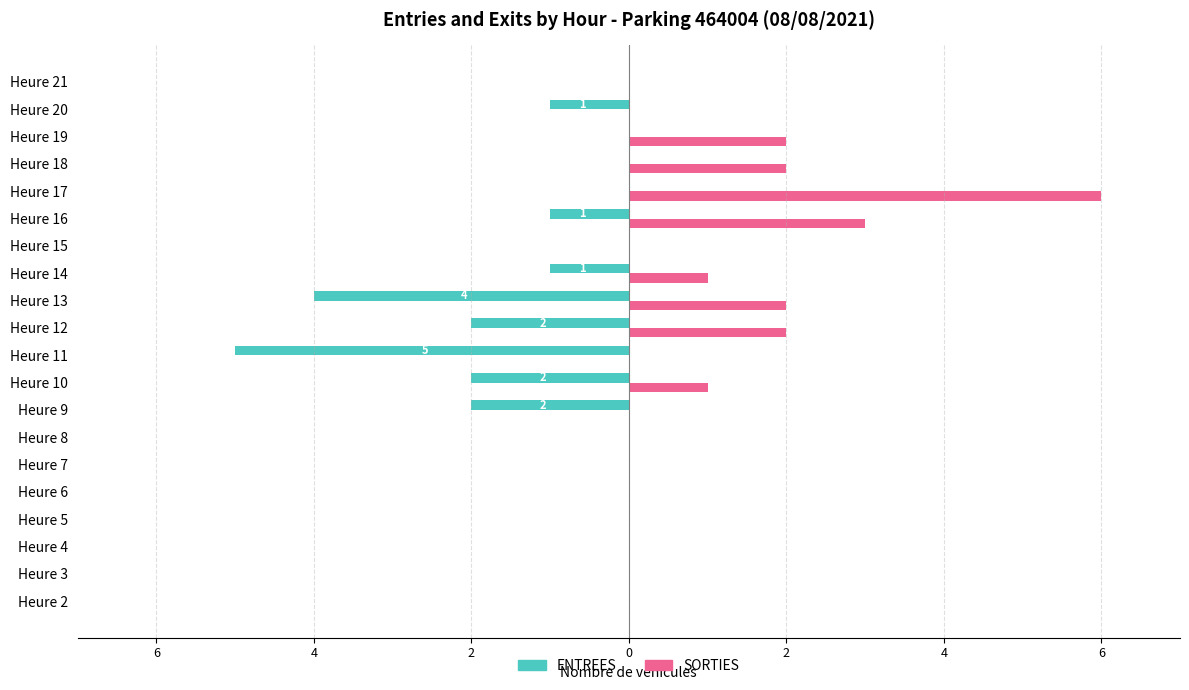

What are all the series names shown in the legend?

ENTREES, SORTIES